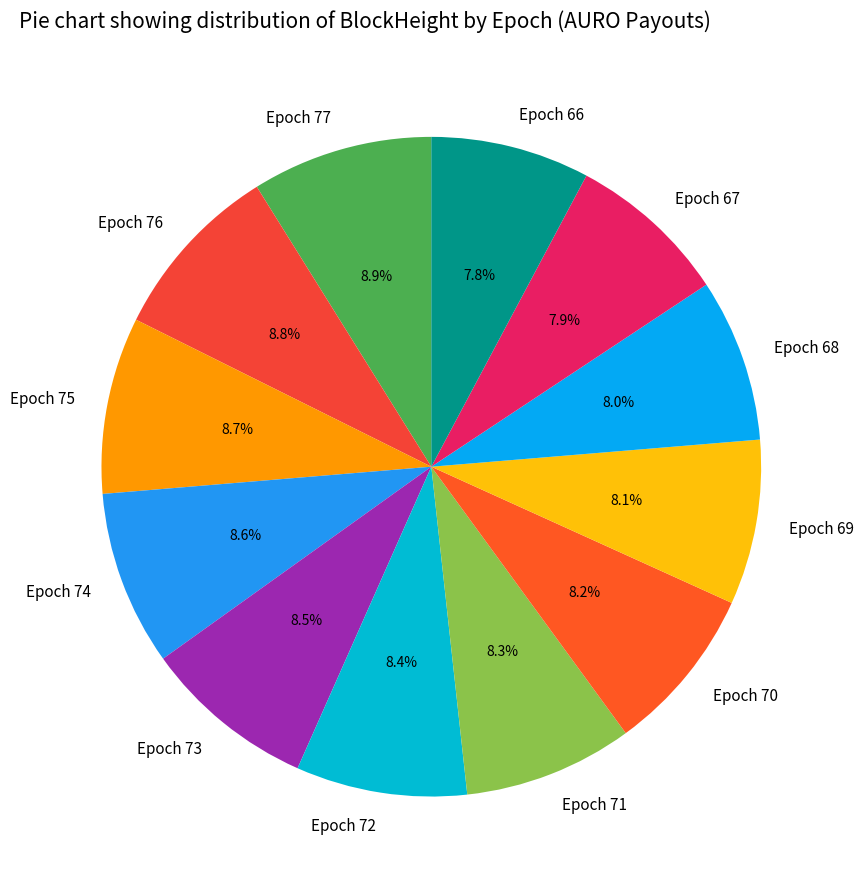

What percentage is the Epoch 77 slice, to the nearest percent?

9%